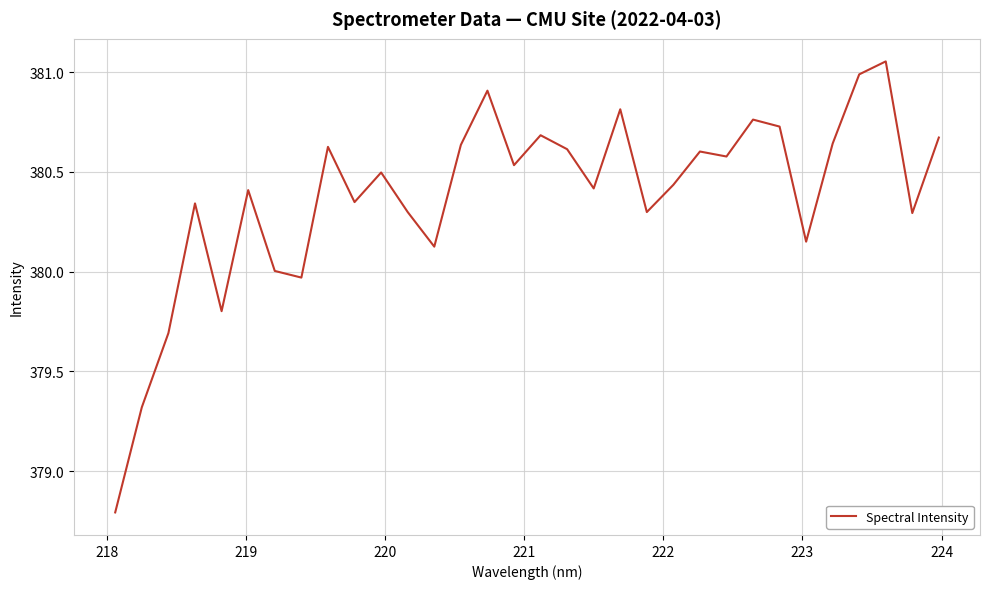

What is the sum of all values?

12172.0